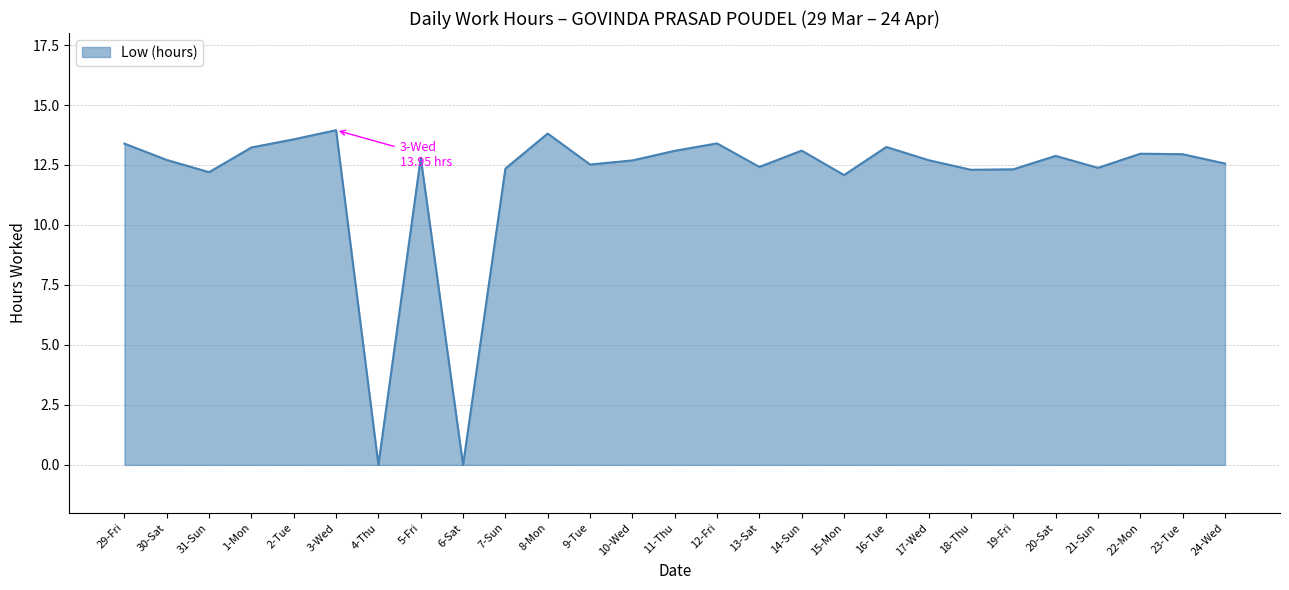

What is the difference between the values at 6-Sat and 8-Mon?

13.8